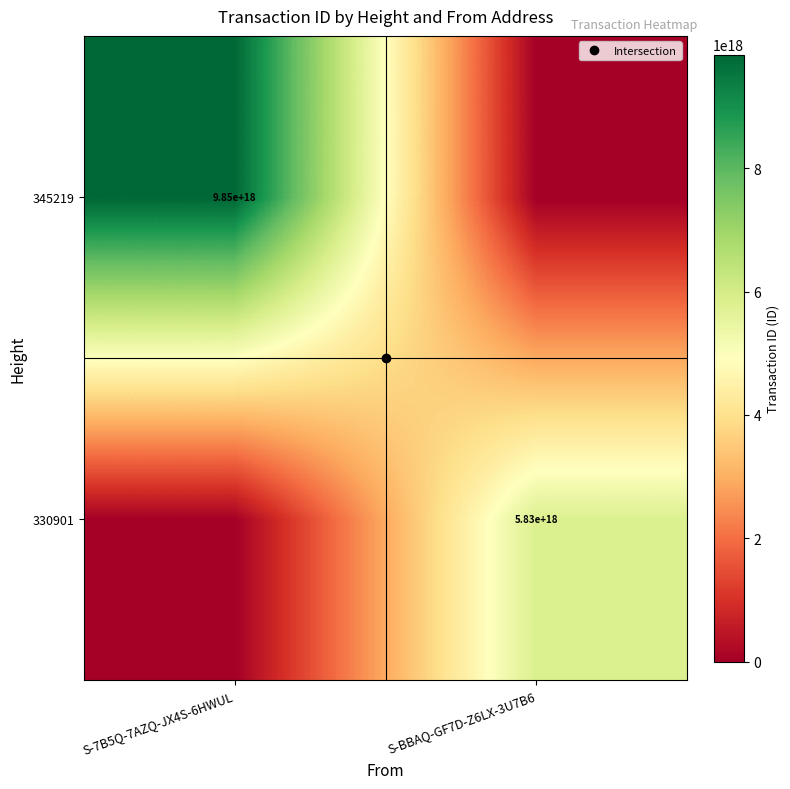

List the series in order of their overall mean, lowest first.

330901, 345219